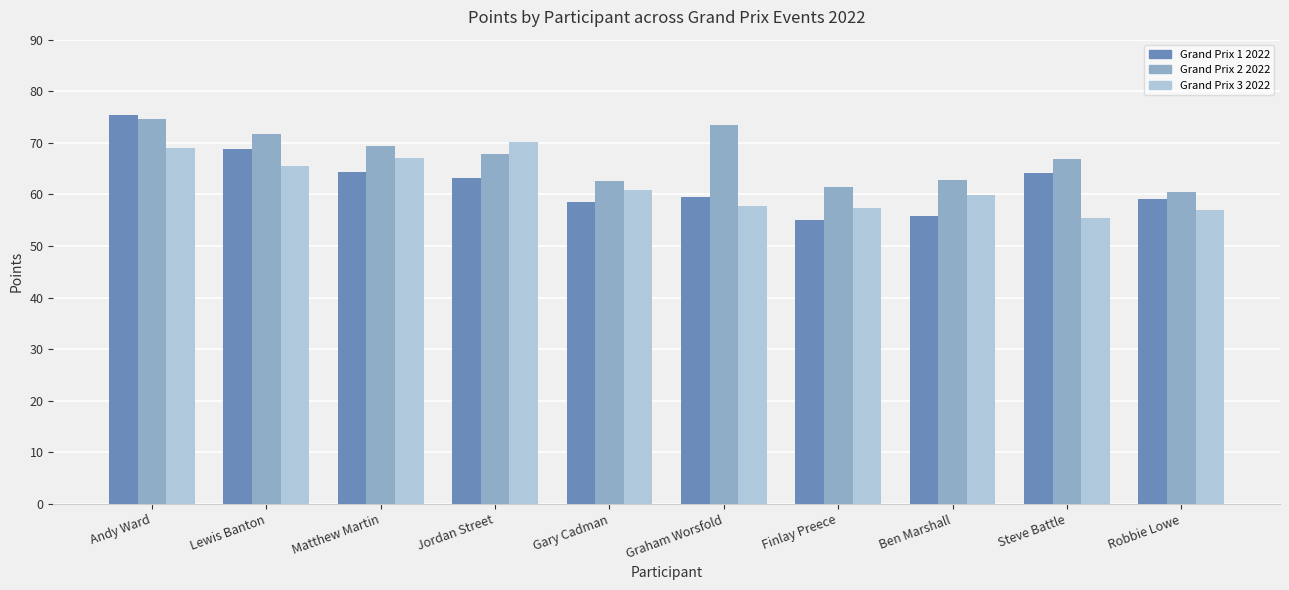

What are all the series names shown in the legend?

Grand Prix 1 2022, Grand Prix 2 2022, Grand Prix 3 2022